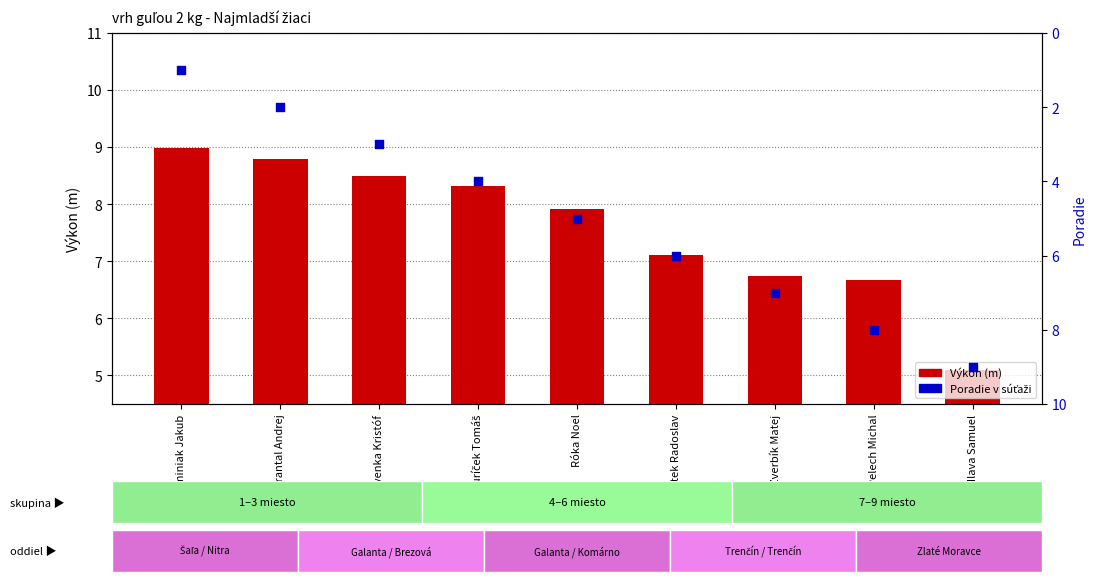

Which series contains the highest Y value?

Poradie